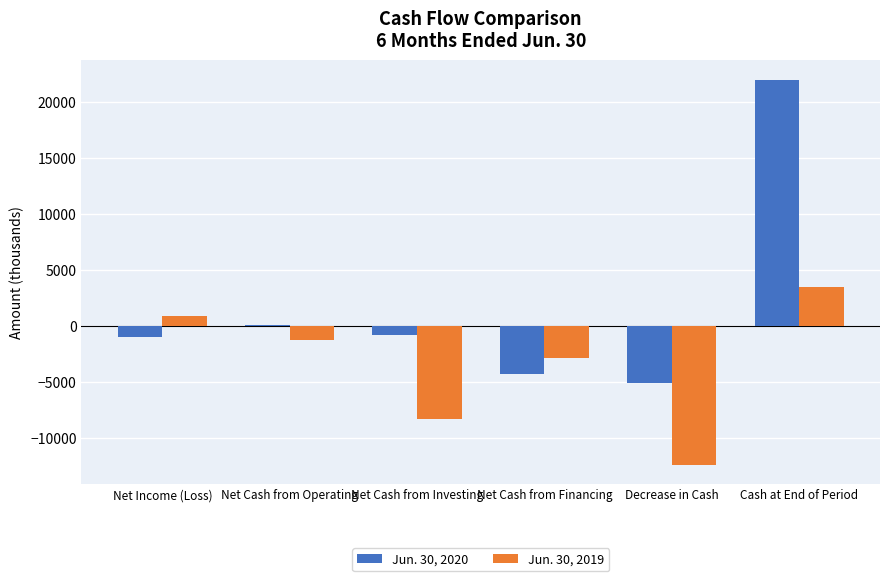

Is it true that Jun. 30, 2020 equals 21975 at Cash at End of Period?

True